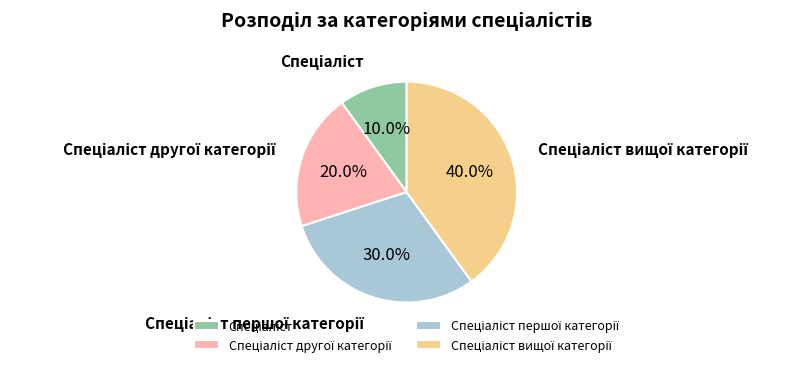

How many segments does this pie chart have?

4